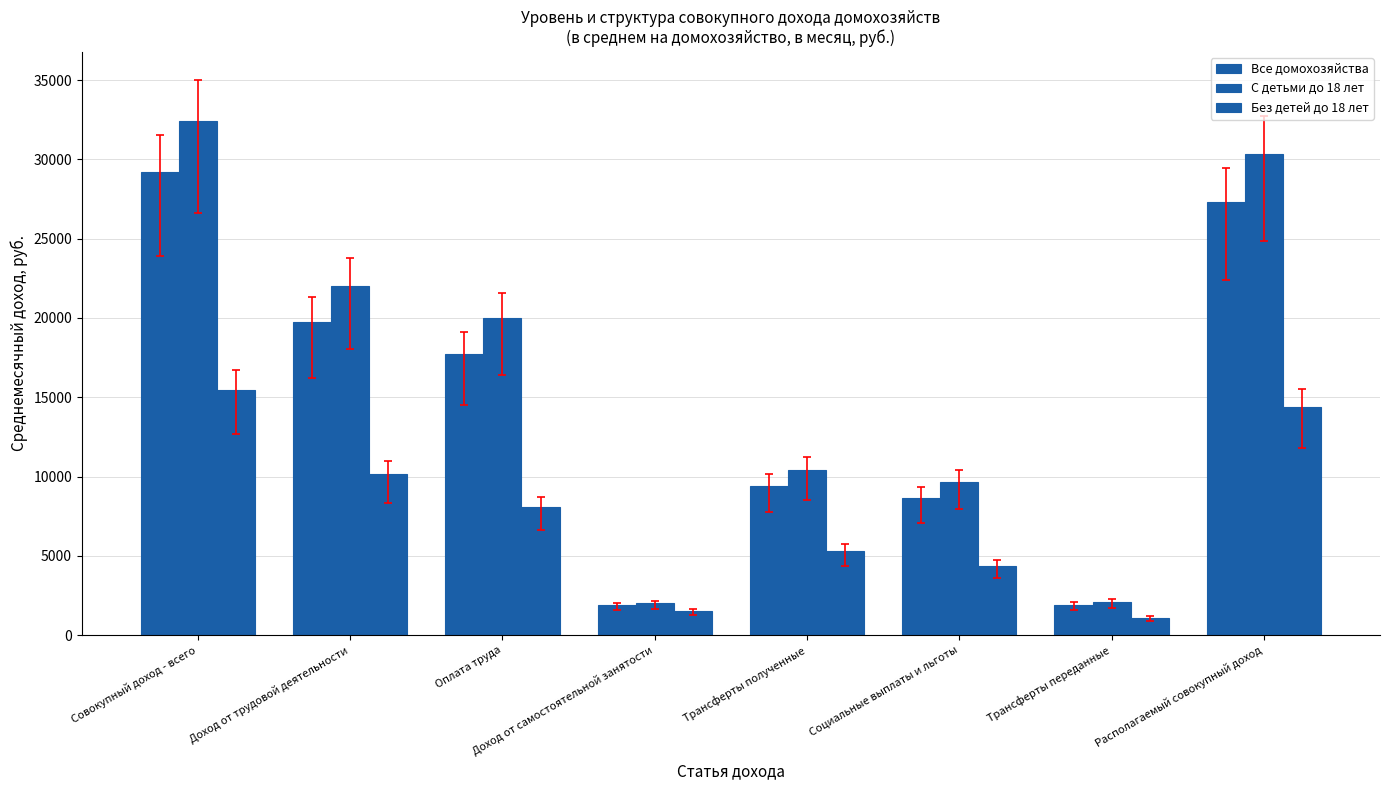

What is the label of the 6th bar from the right?

Оплата труда